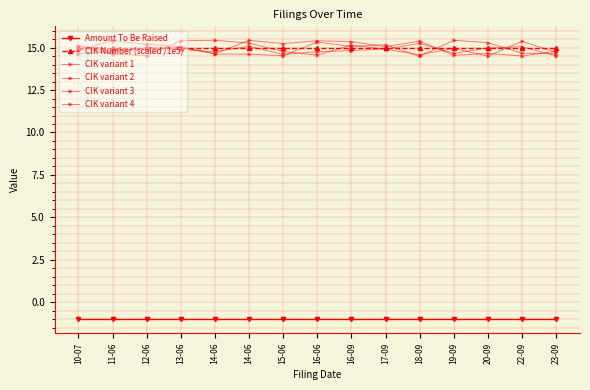

Is this an area chart (filled region under the line)?

No